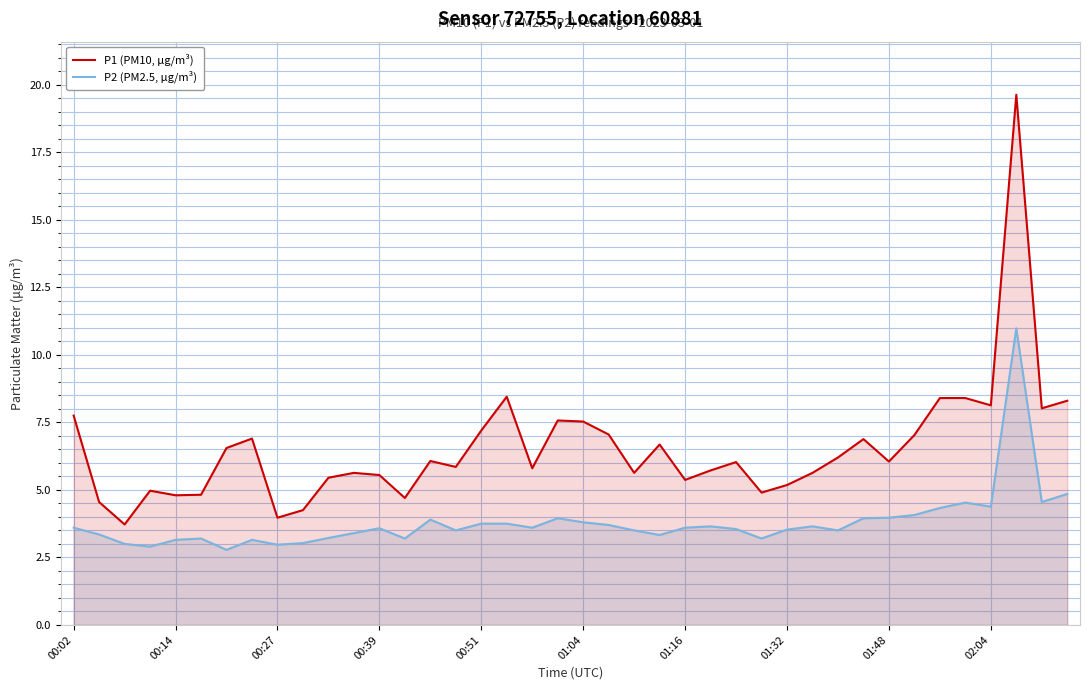

How many interior local valleys does the P1 (PM10, µg/m³) series have?

12